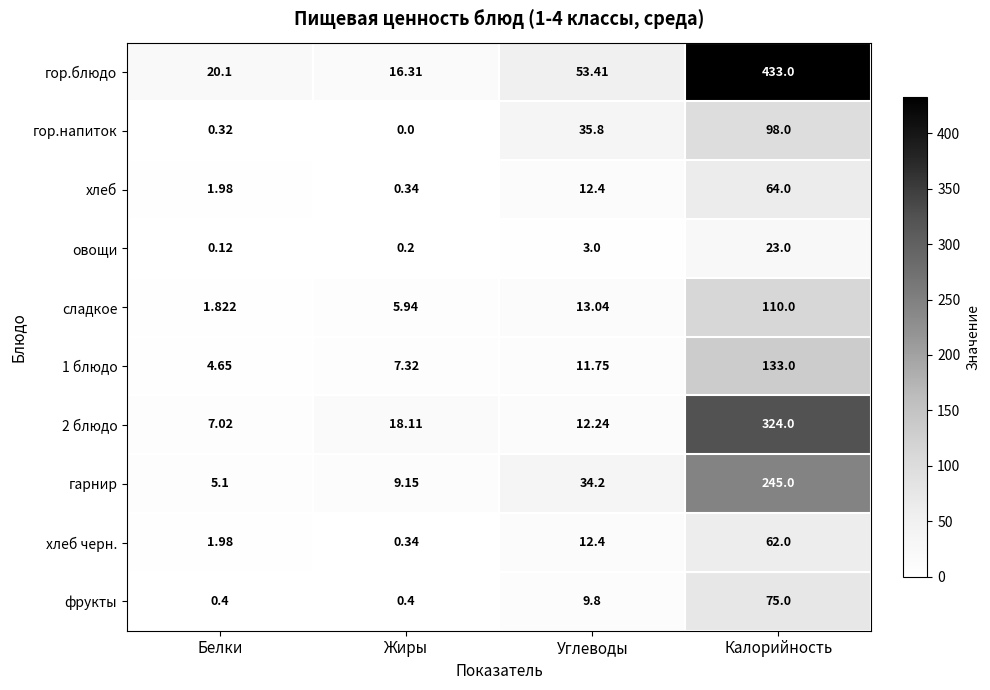

Which label corresponds to the smallest value in the chart?

Жиры